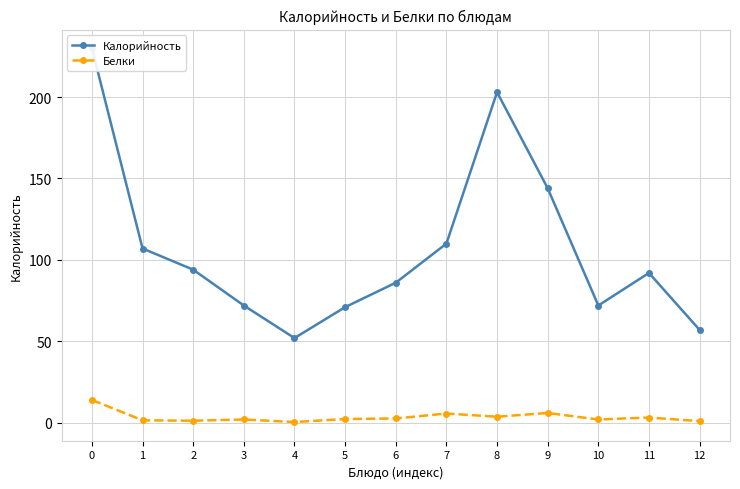

Is it true that Калорийность equals 79.6 at 12?

False